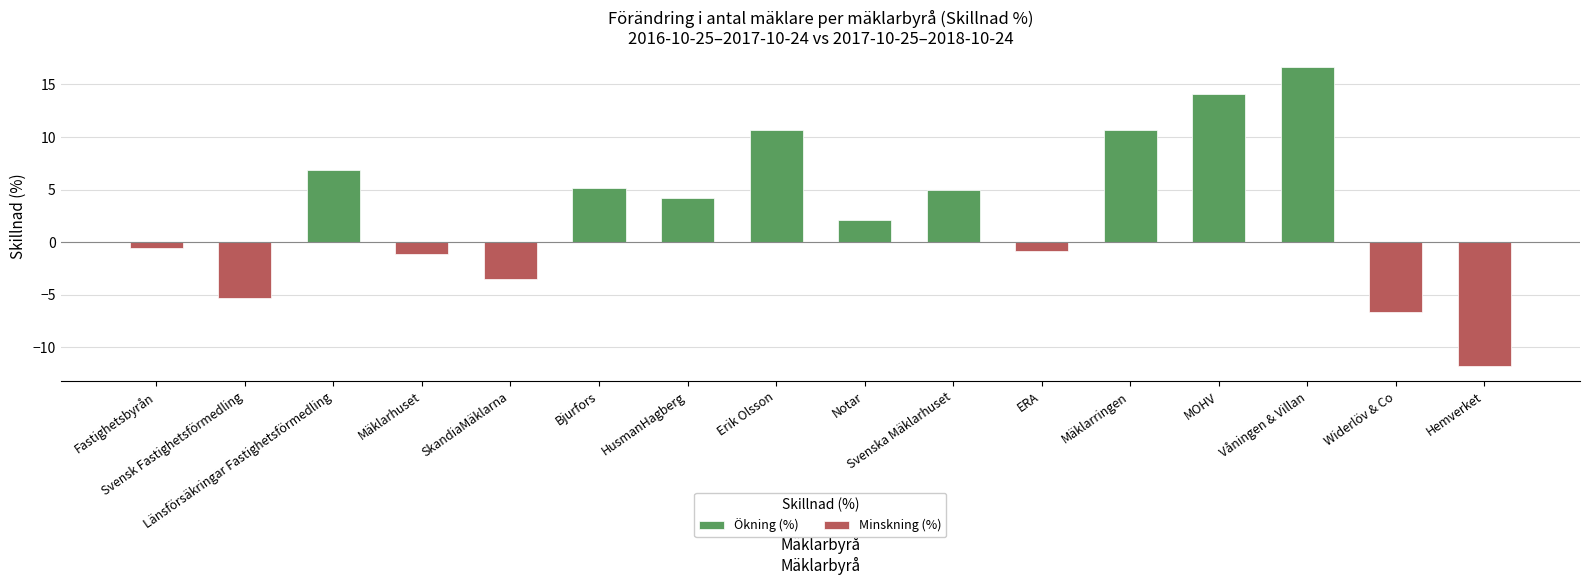

Which series has the largest total across all categories?

Ökning (%)